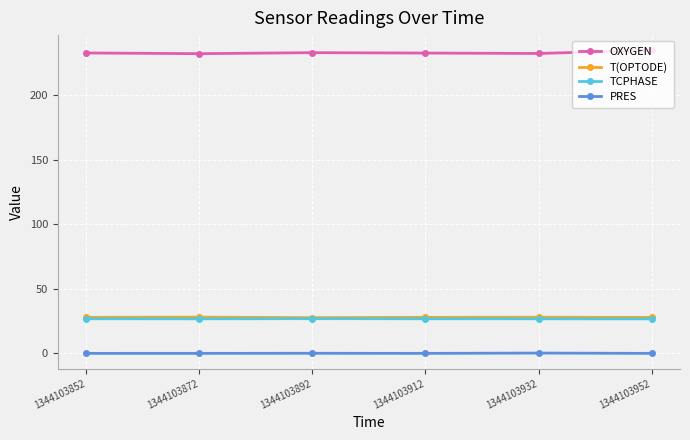

Which series has the widest spread of values?

OXYGEN